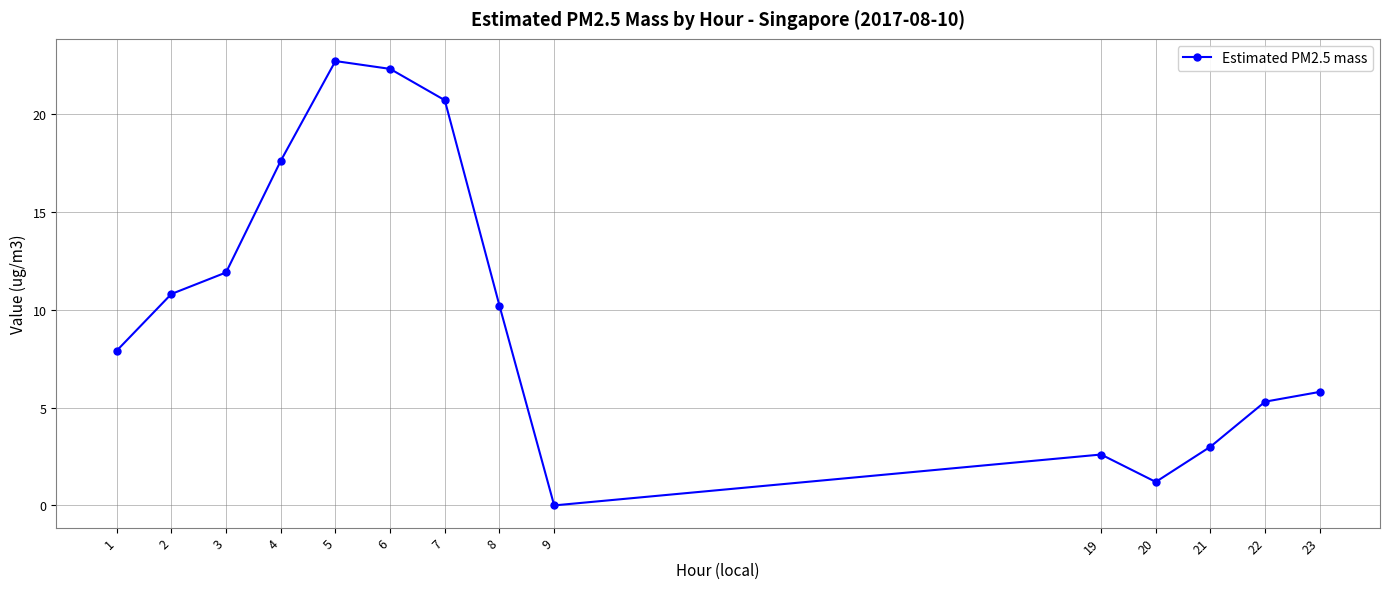

The value at 9 is 0.0. True or false?

True